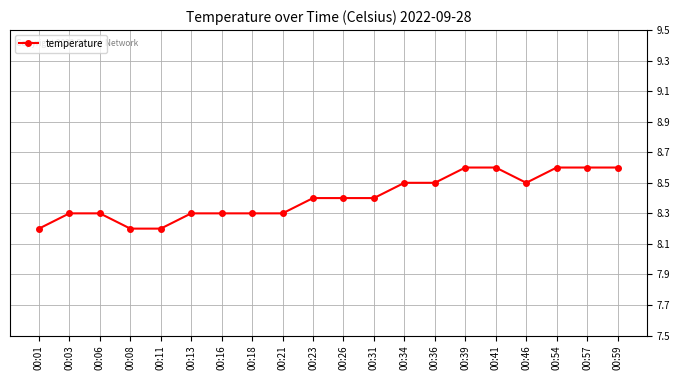

What is the value of the 19th point from the left?

8.6